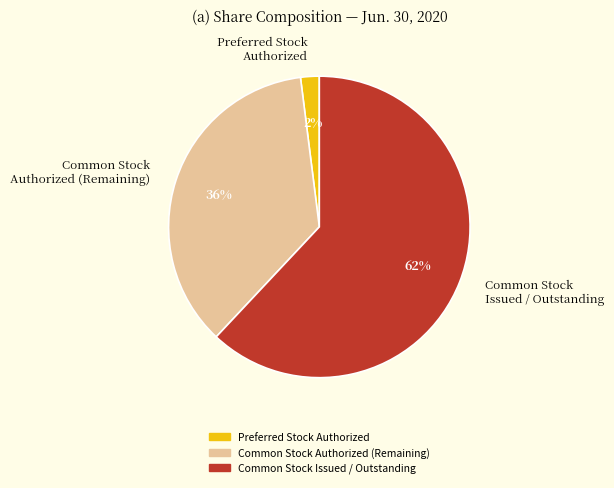

Between Common Stock Authorized (Remaining) and Preferred Stock Authorized, which is larger?

Common Stock Authorized (Remaining)